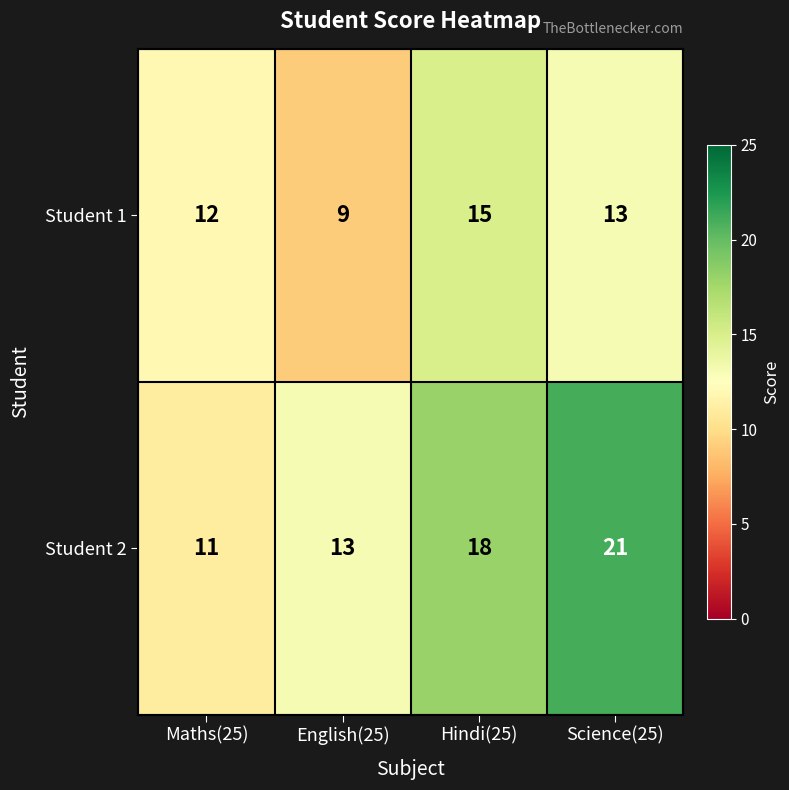

How many series are shown in this chart?

2